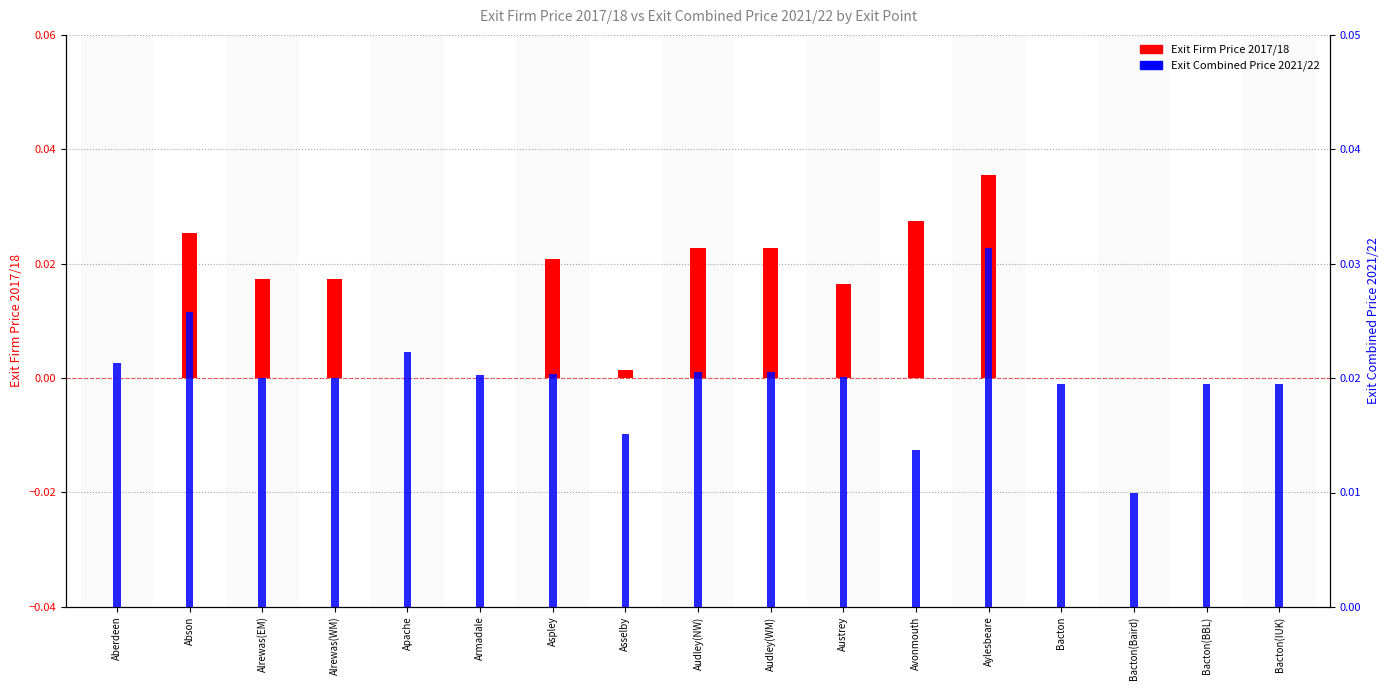

What position from the right is Austrey?

7